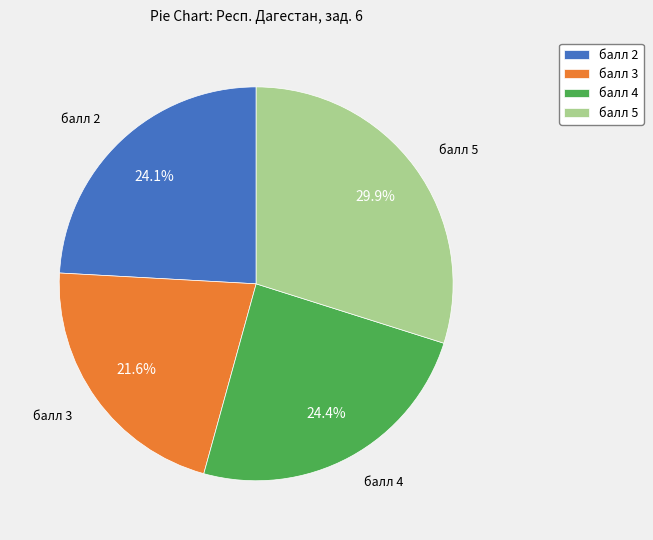

Count the number of slices in the pie.

4